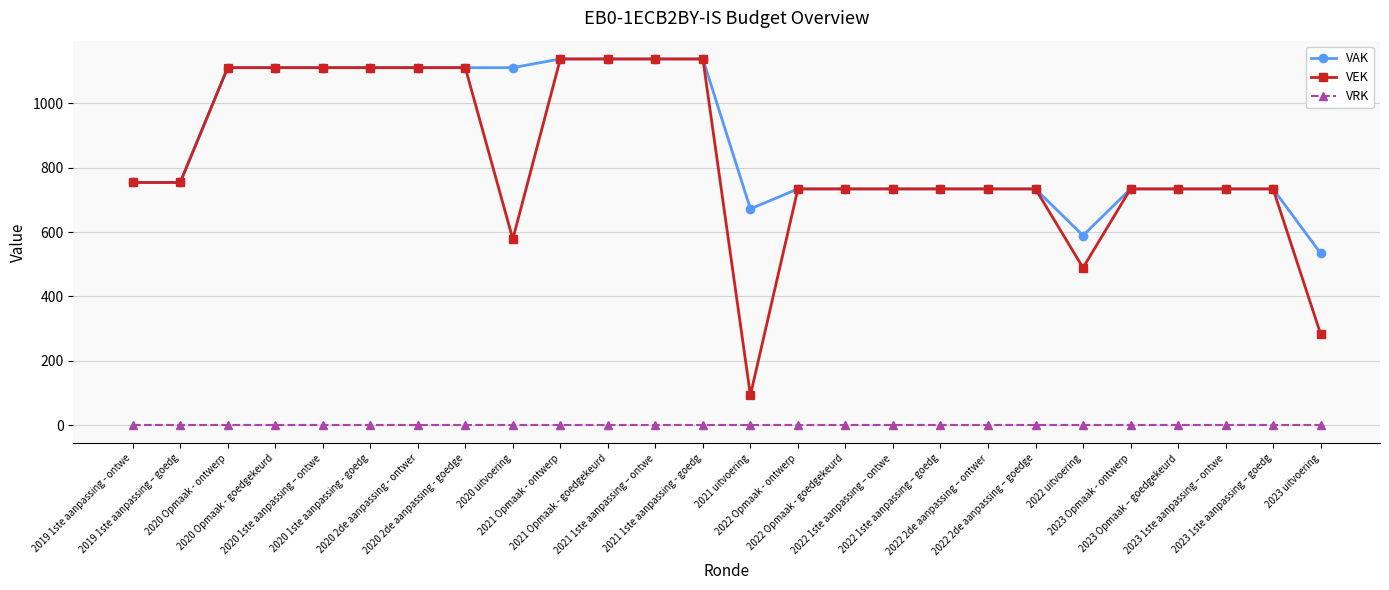

What is the minimum value for VEK?

93